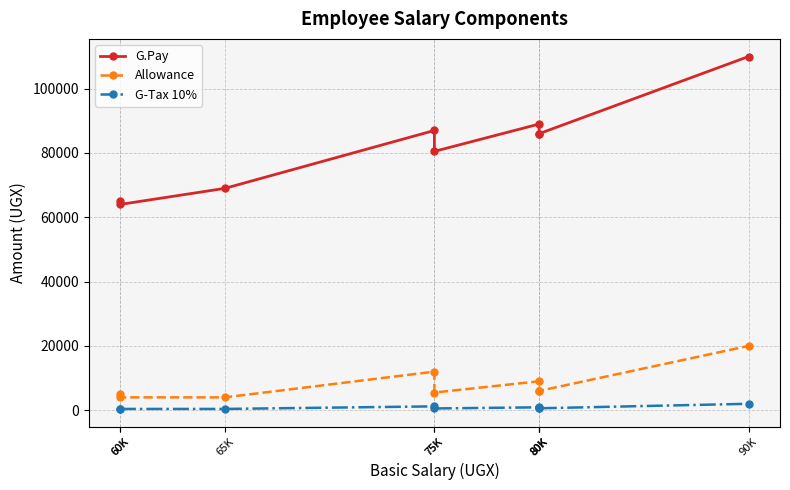

Does the chart display data point markers on the line(s)?

Yes